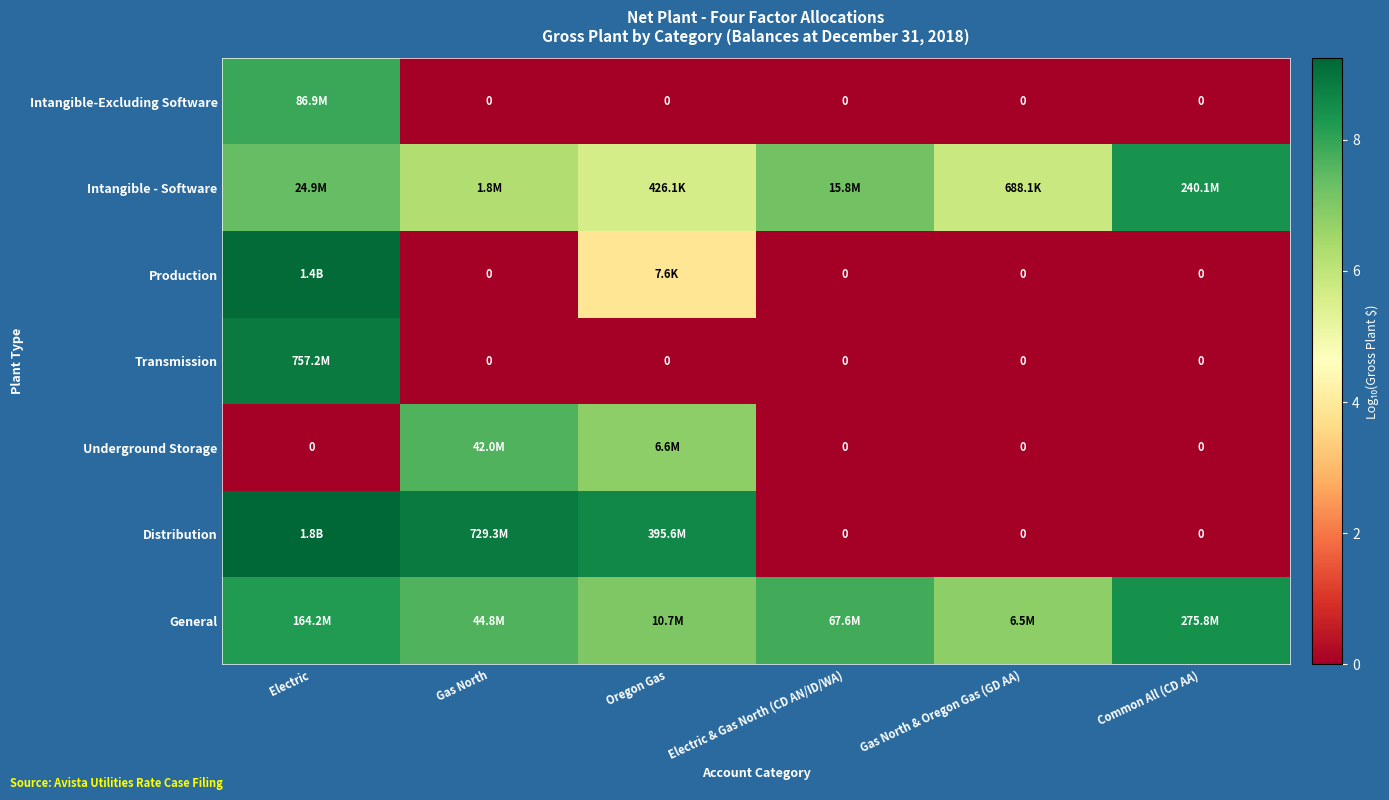

What is the sum of the Distribution values at Gas North and Common All (CD AA)?

8.9